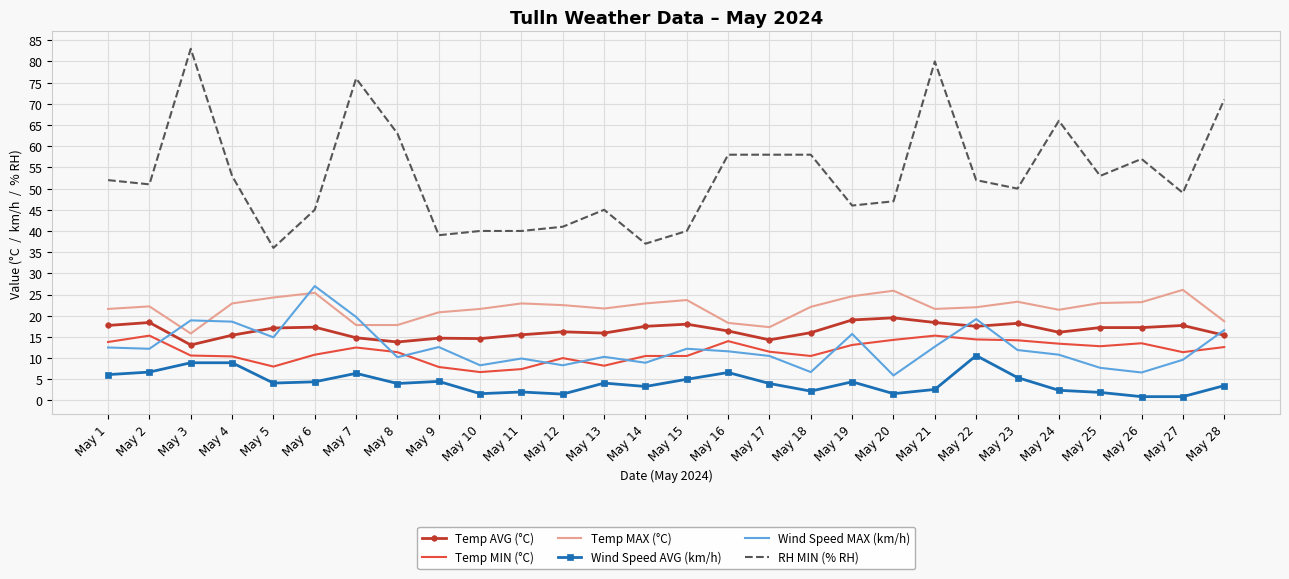

At which label does Wind Speed MAX (km/h) first exceed 11?

May 1